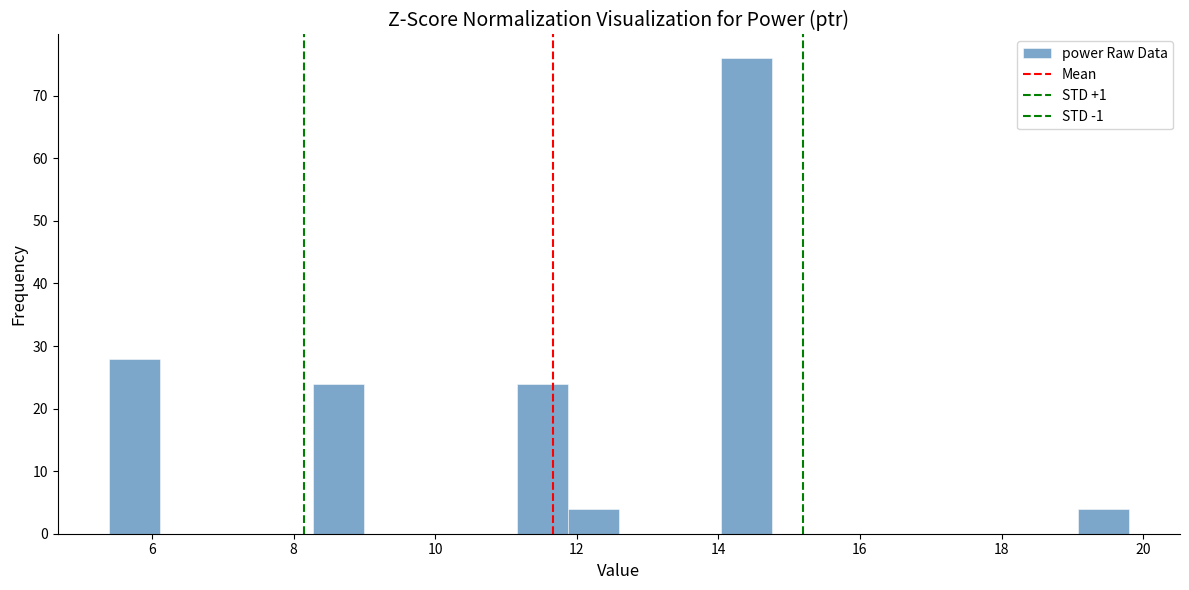

Read against the x-axis, roughly where is the centre of the tallest bar?

14.4